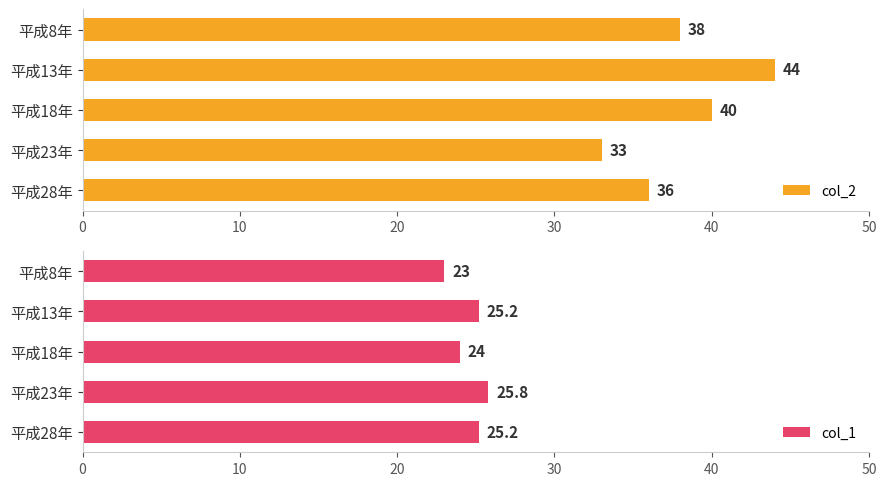

What is the value of the col_1 bar at the 2nd from the left?

25.2